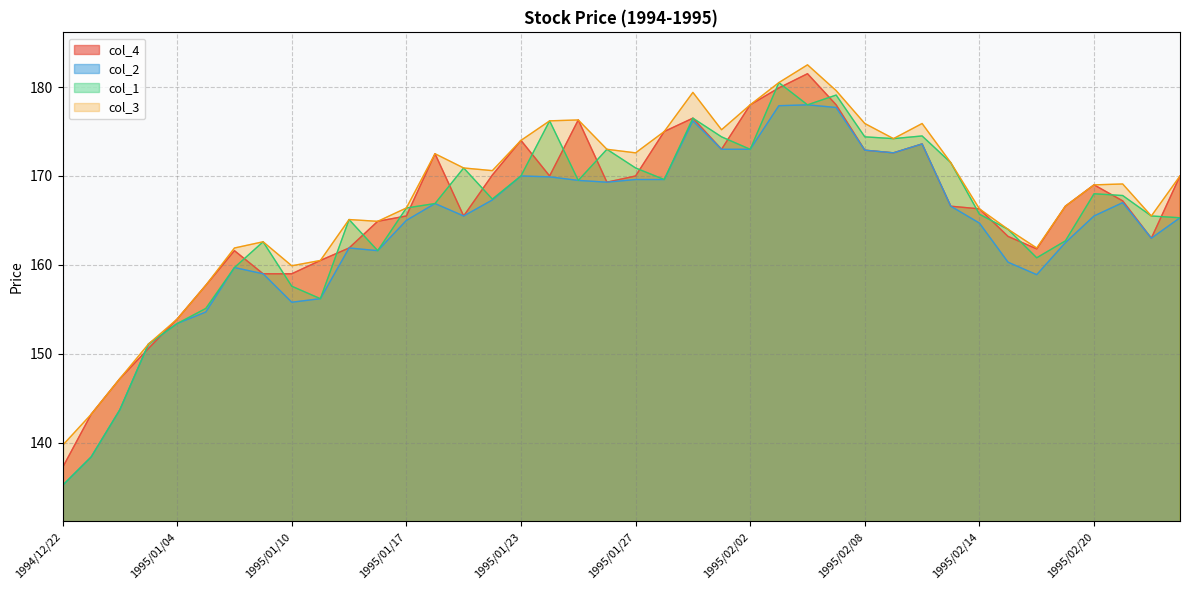

At which label does col_2 first exceed 165?

1995/01/18